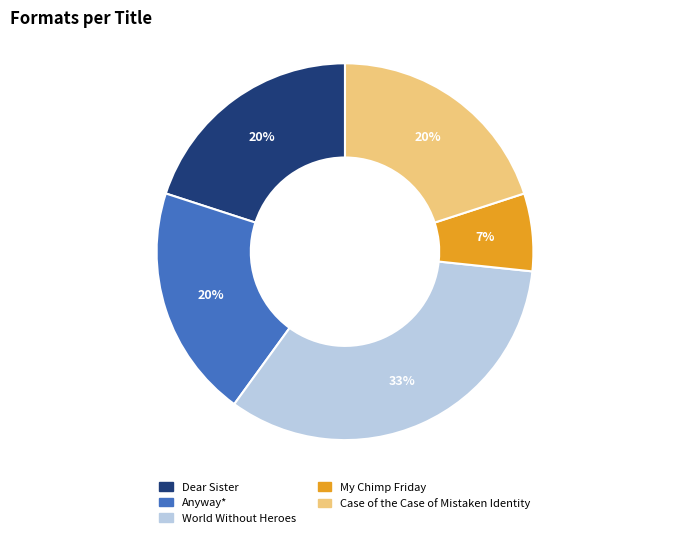

Between World Without Heroes and Case of the Case of Mistaken Identity, which is larger?

World Without Heroes